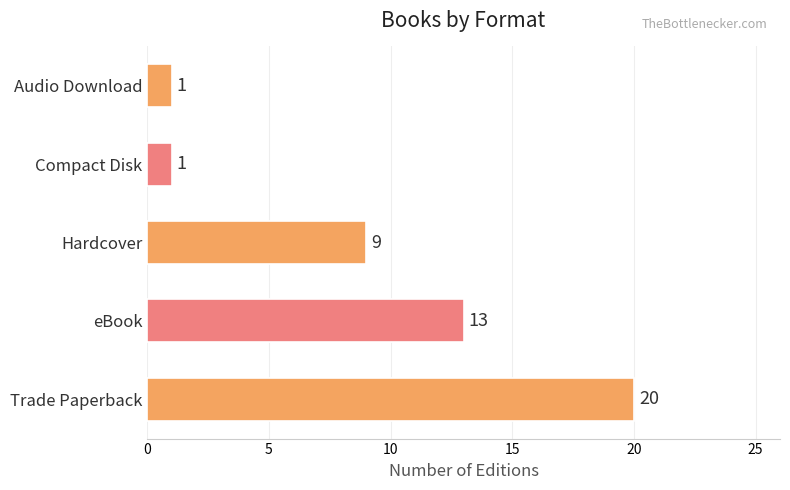

How many values are between 1 and 13?

4